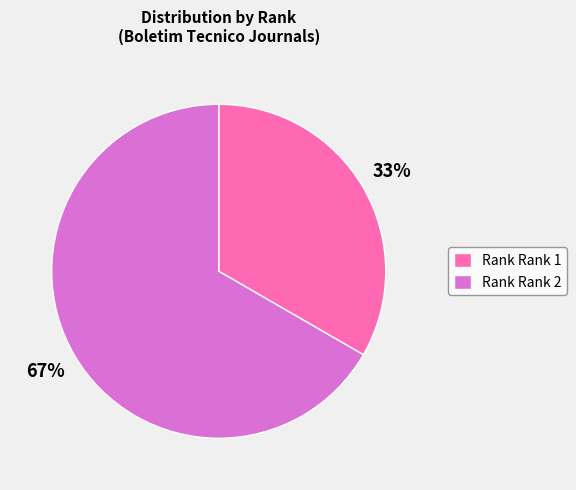

Combined, do Rank Rank 1 and Rank Rank 2 account for over 50%?

Yes